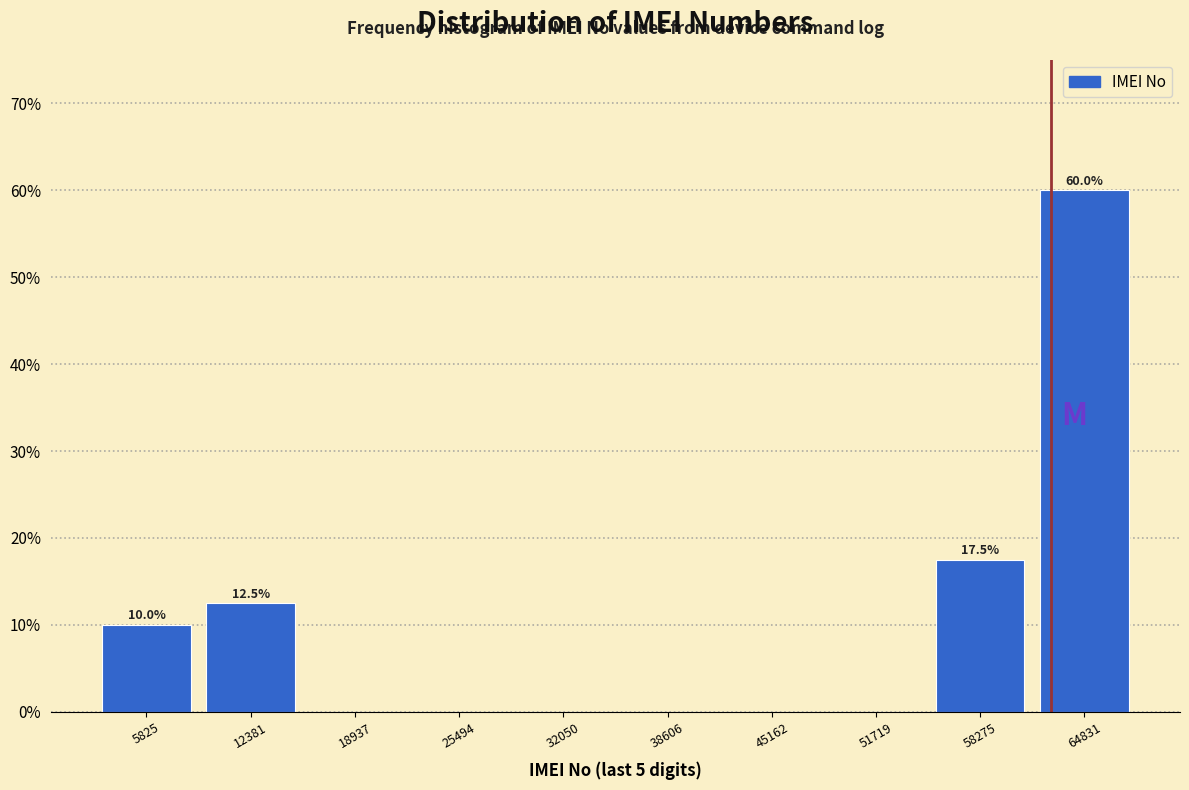

Over which range of the x-axis is the bar tallest?

62000 to 68000